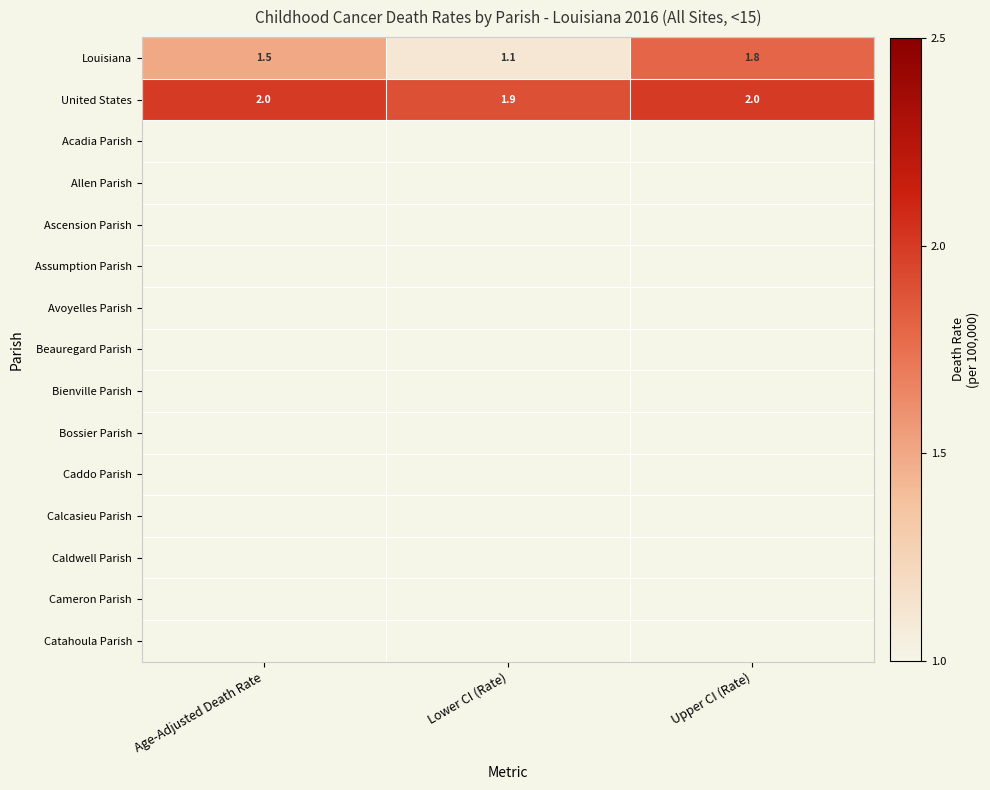

How many categories are shown in the chart?

3